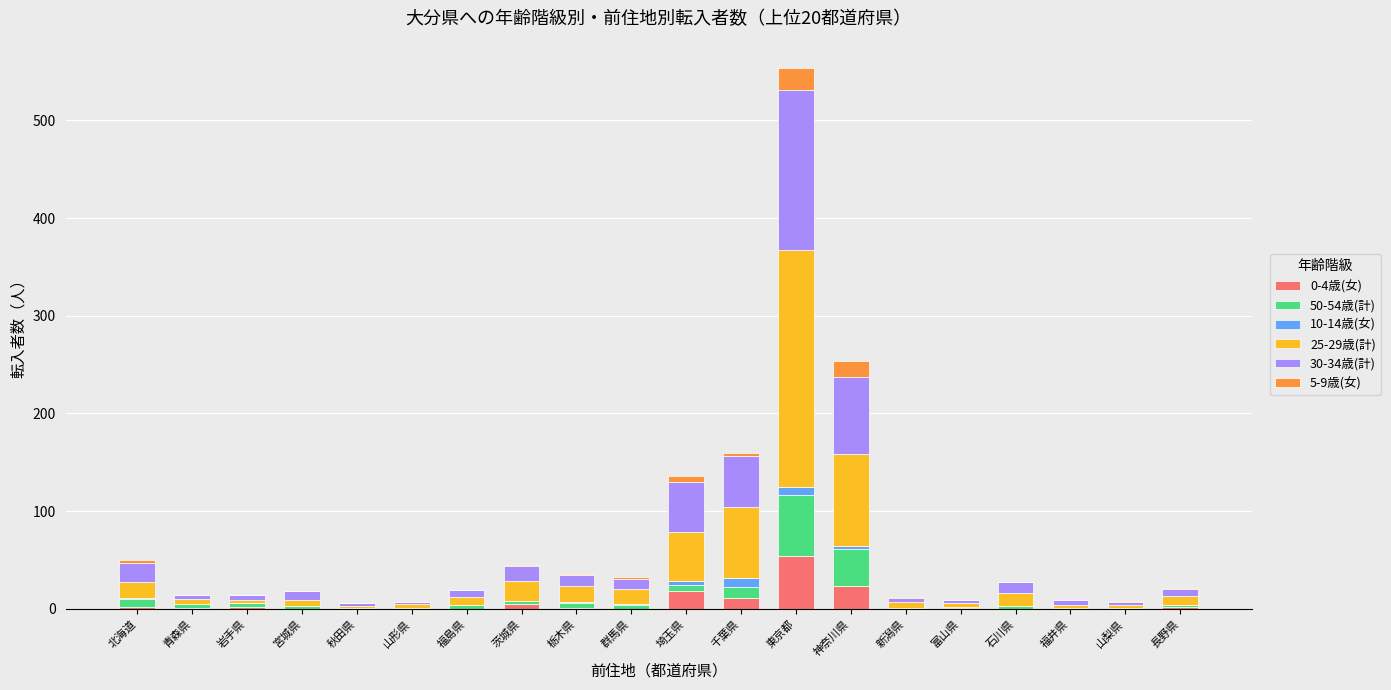

The value of 0-4歳(女) at 東京都 is 82. True or false?

False